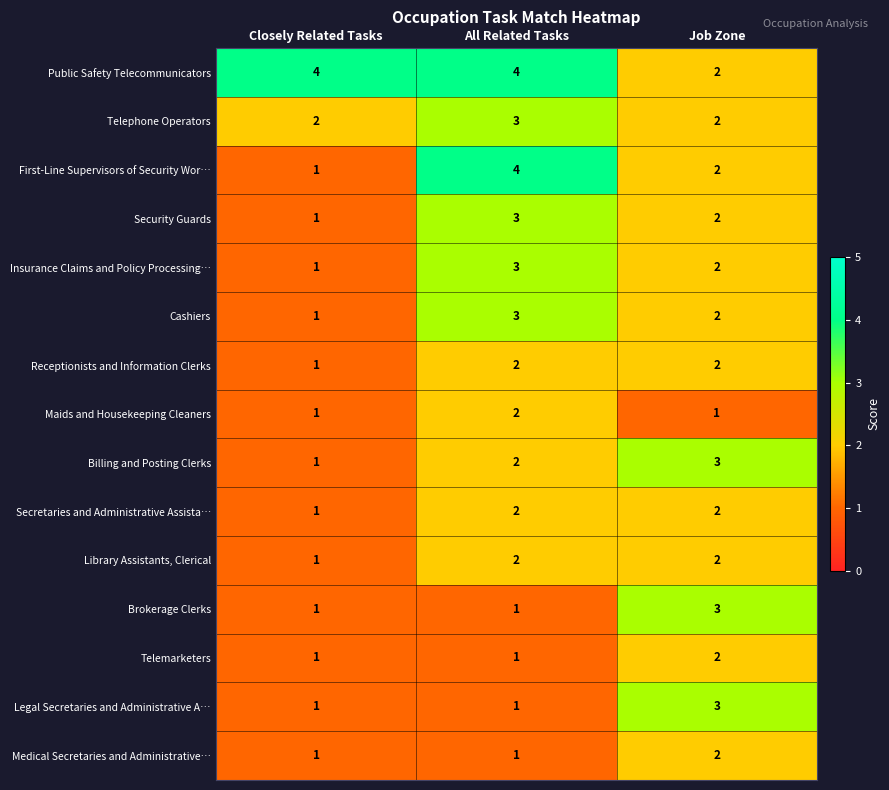

At how many categories does at least one series exceed 2?

3